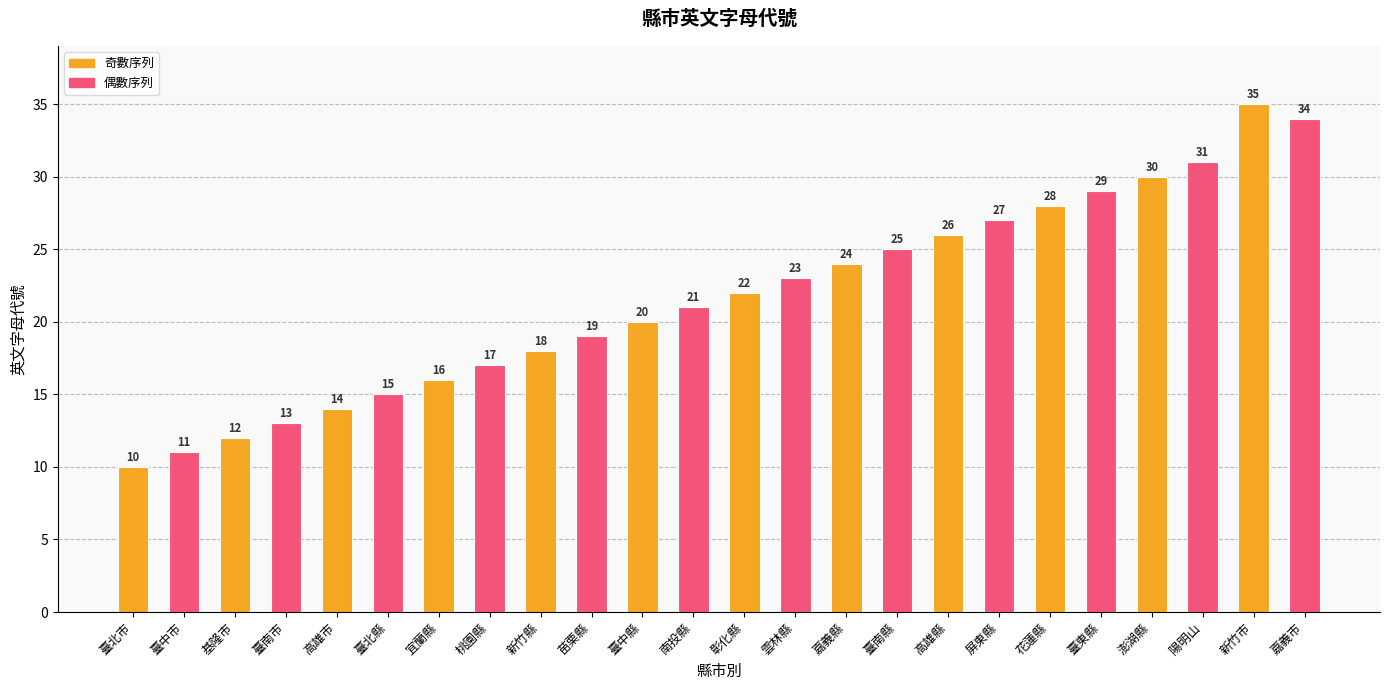

The chart shows a value of 13 at 臺北市. True or false?

False